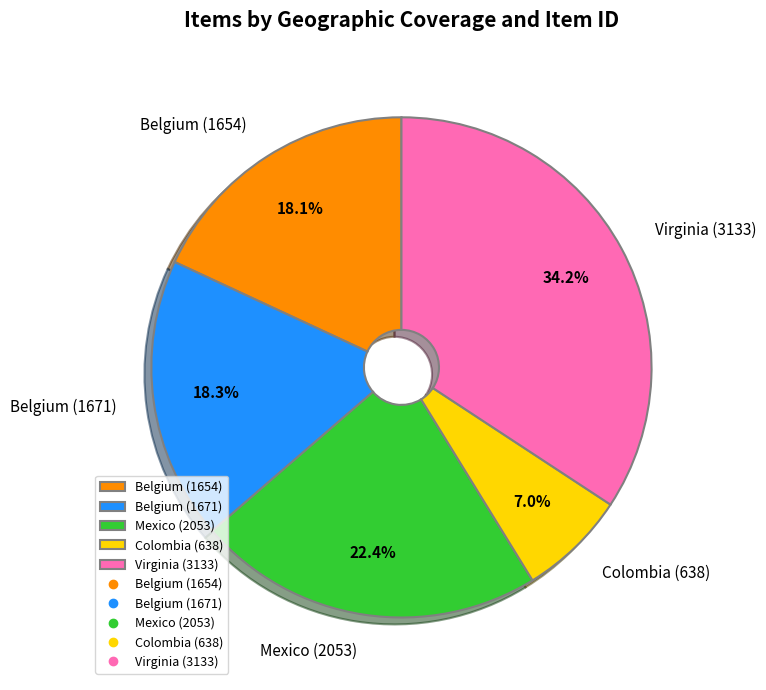

How many segments does this pie chart have?

5